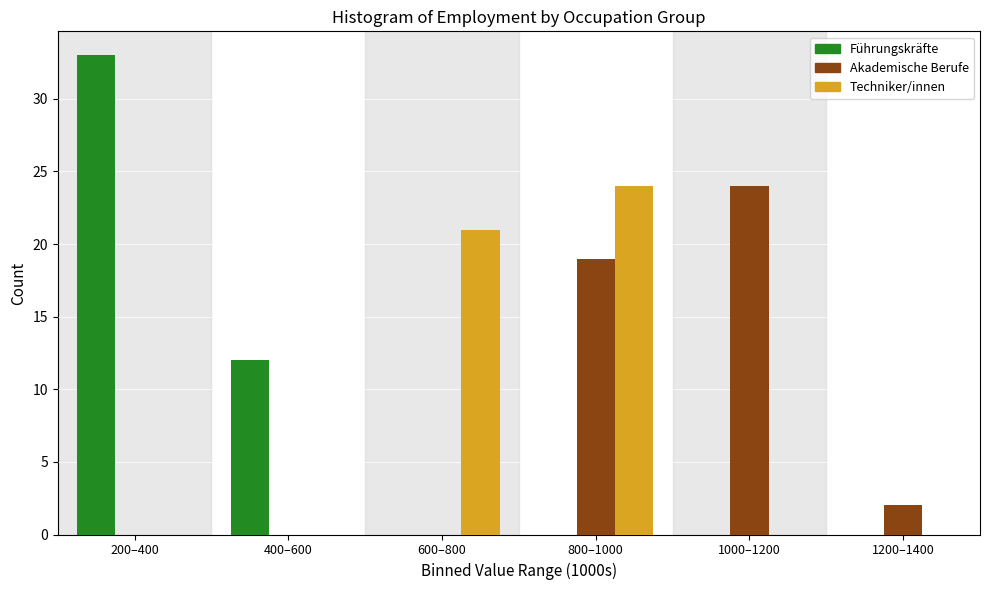

Reading left to right, what are all the values shown in this chart?

Führungskräfte: 200–400=33	400–600=12	600–800=0	800–1000=0	1000–1200=0	1200–1400=0
Akademische Berufe: 200–400=0	400–600=0	600–800=0	800–1000=19	1000–1200=24	1200–1400=2
Techniker/innen: 200–400=0	400–600=0	600–800=21	800–1000=24	1000–1200=0	1200–1400=0